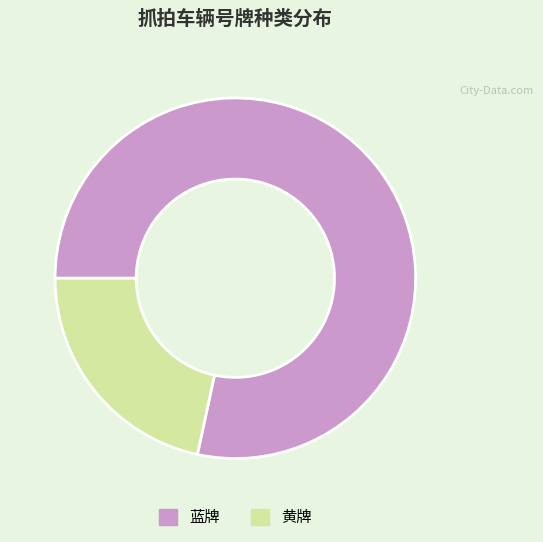

Is the sum of 黄牌 and 蓝牌 greater than half?

Yes